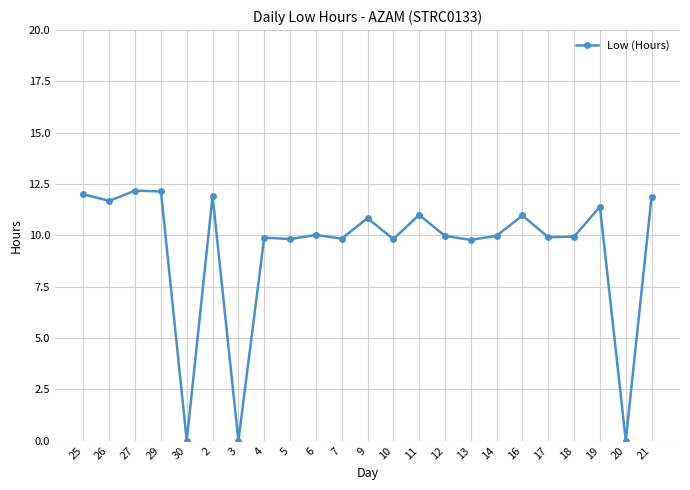

What is the label of the 15th point from the right?

5